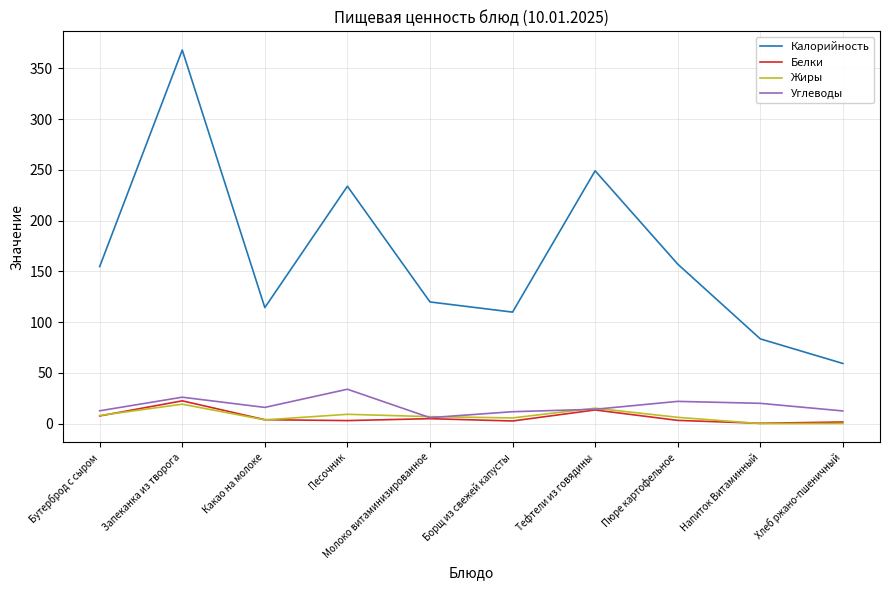

True or false: Углеводы and Калорийность intersect in this chart.

False